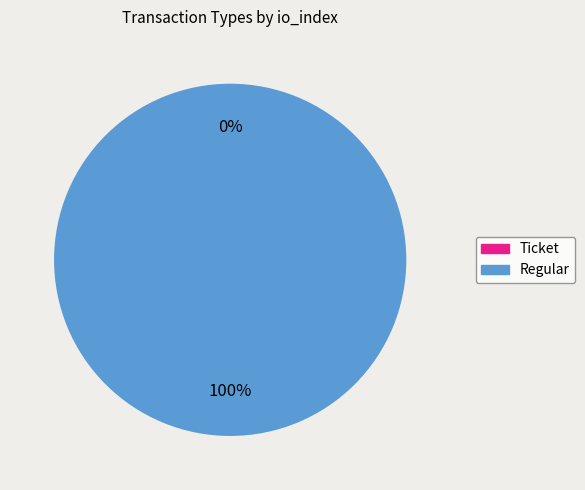

Which slice is the smallest?

Ticket